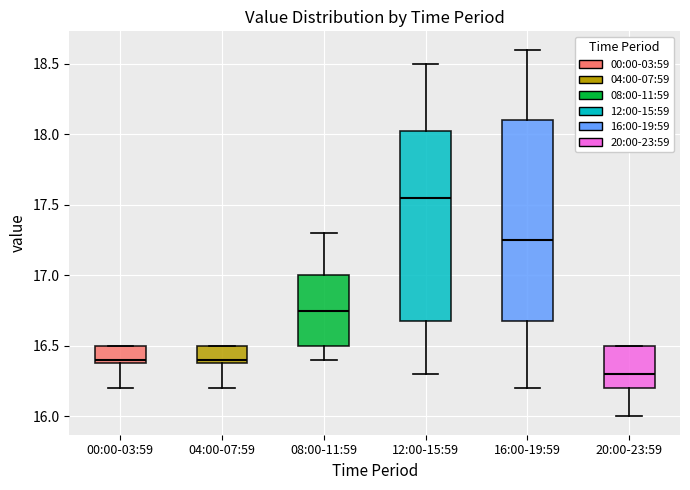

Reading left to right, read every box against the y-axis: the position of its median line, the range the box covers, and the ends of its whiskers. The values are not printed on the chart, so give them approximately, as read against the axis.

00:00-03:59: median 16.40 (just above the box's lower edge), box 16.40 to 16.50, whiskers 16.20 to 16.50
04:00-07:59: median 16.40 (just above the box's lower edge), box 16.40 to 16.50, whiskers 16.20 to 16.50
08:00-11:59: median 16.75, box 16.50 to 17.00, whiskers 16.40 to 17.30
12:00-15:59: median 17.55, box 16.70 to 18.05, whiskers 16.30 to 18.50
16:00-19:59: median 17.25, box 16.70 to 18.10, whiskers 16.20 to 18.60
20:00-23:59: median 16.30, box 16.20 to 16.50, whiskers 16.00 to 16.50